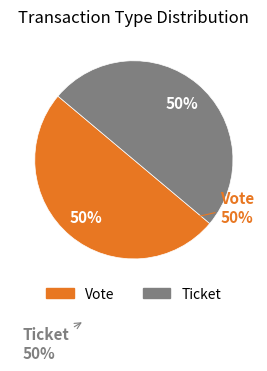

To the nearest percent, what is the average slice percentage?

50%